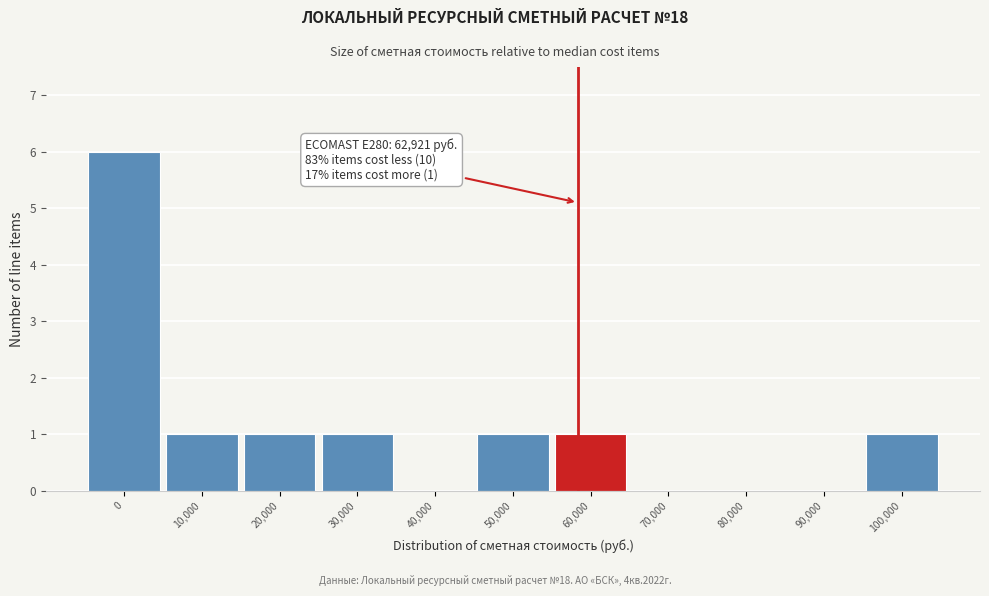

Reading left to right, what are all the values shown in this chart?

0=6	10,000=1	20,000=1	30,000=1	40,000=0	50,000=1	60,000=1	70,000=0	80,000=0	90,000=0	100,000=1